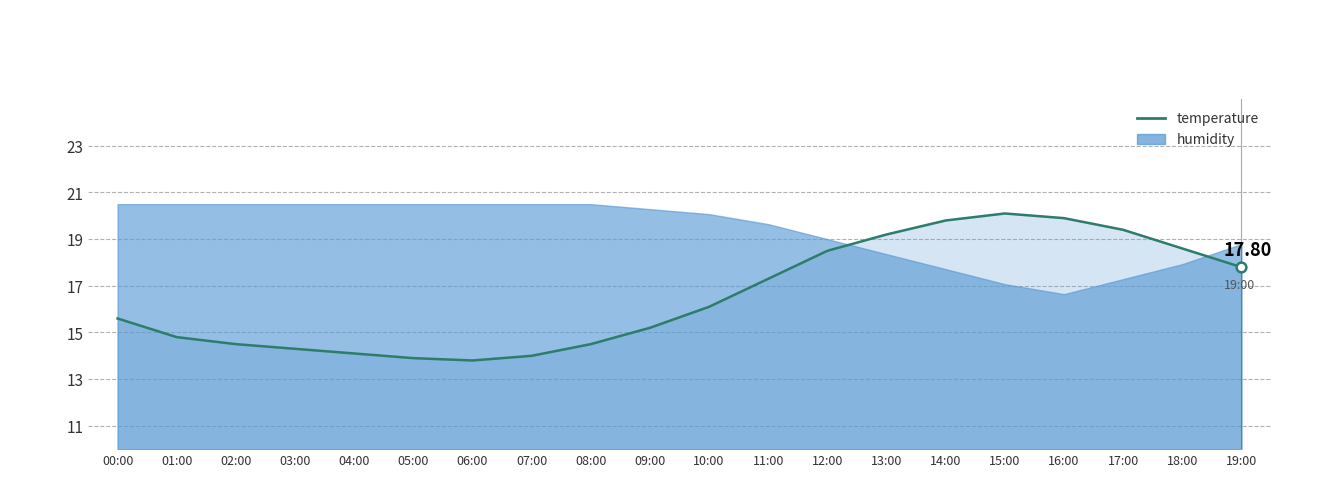

Between 04:00 and 02:00, which is larger?

02:00